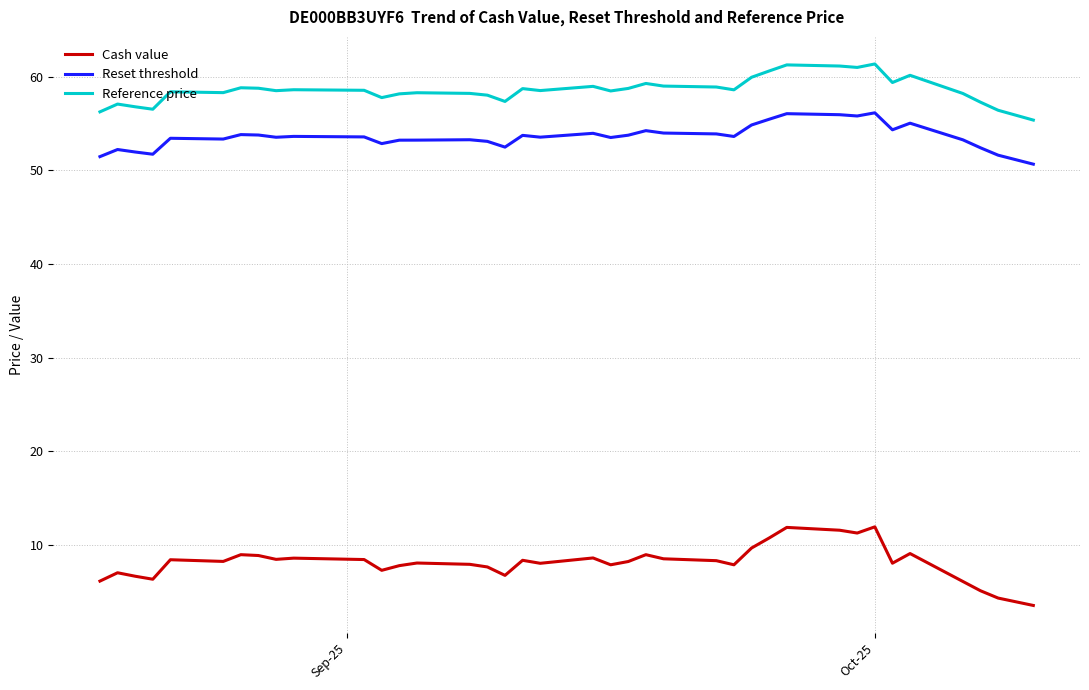

What is the maximum value shown in the chart?

61.3